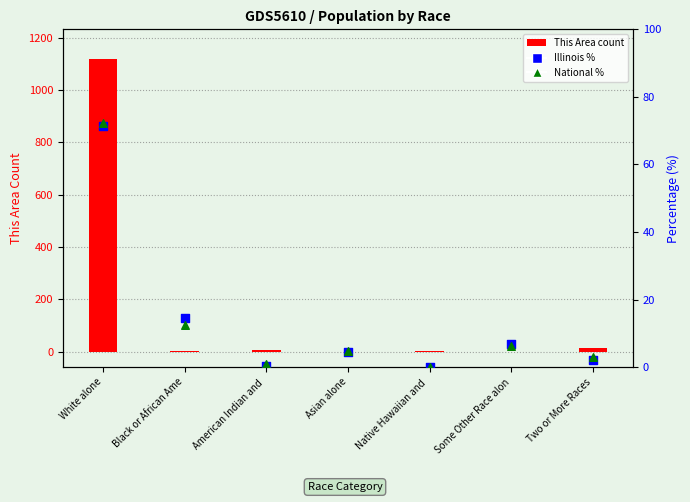

At which category is the sum across all series the highest?

White alone